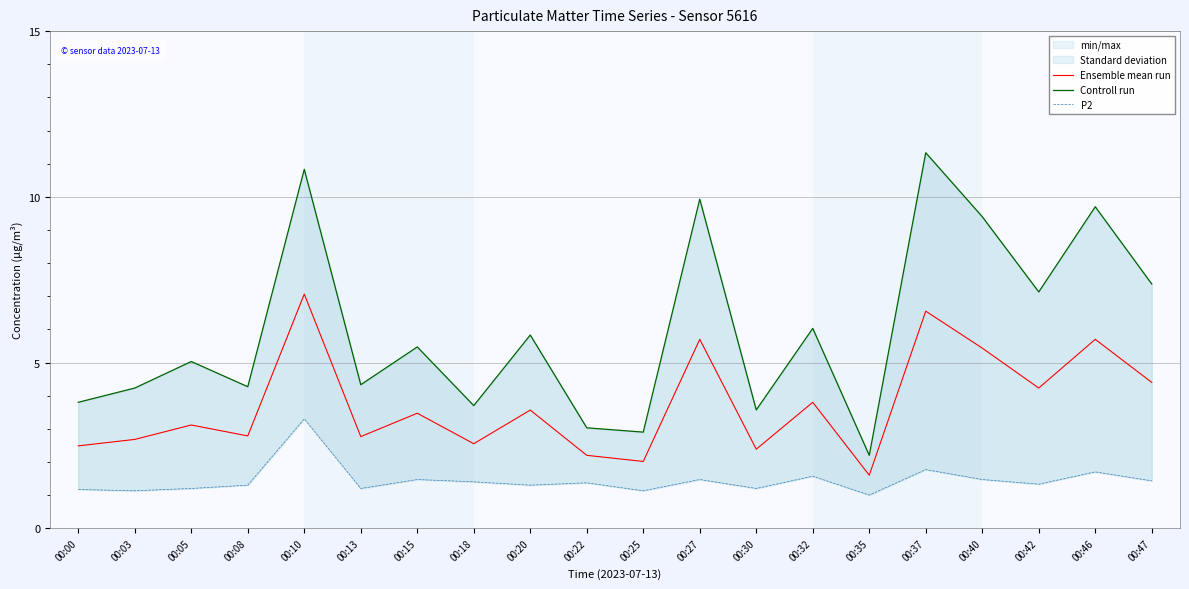

List the series in order of their overall mean, lowest first.

P2, Ensemble mean run, Controll run